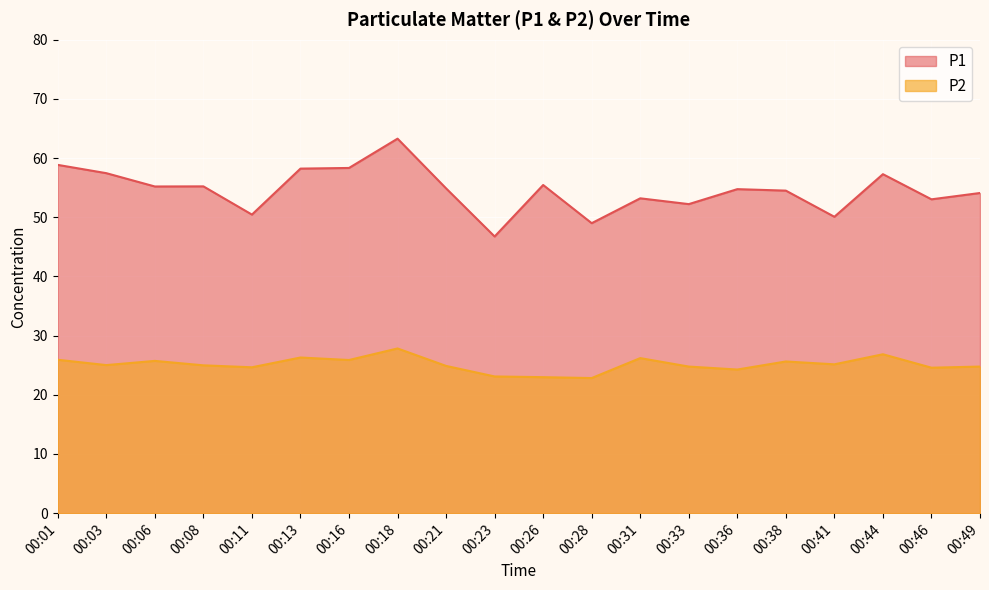

What are all the series names shown in the legend?

P1, P2